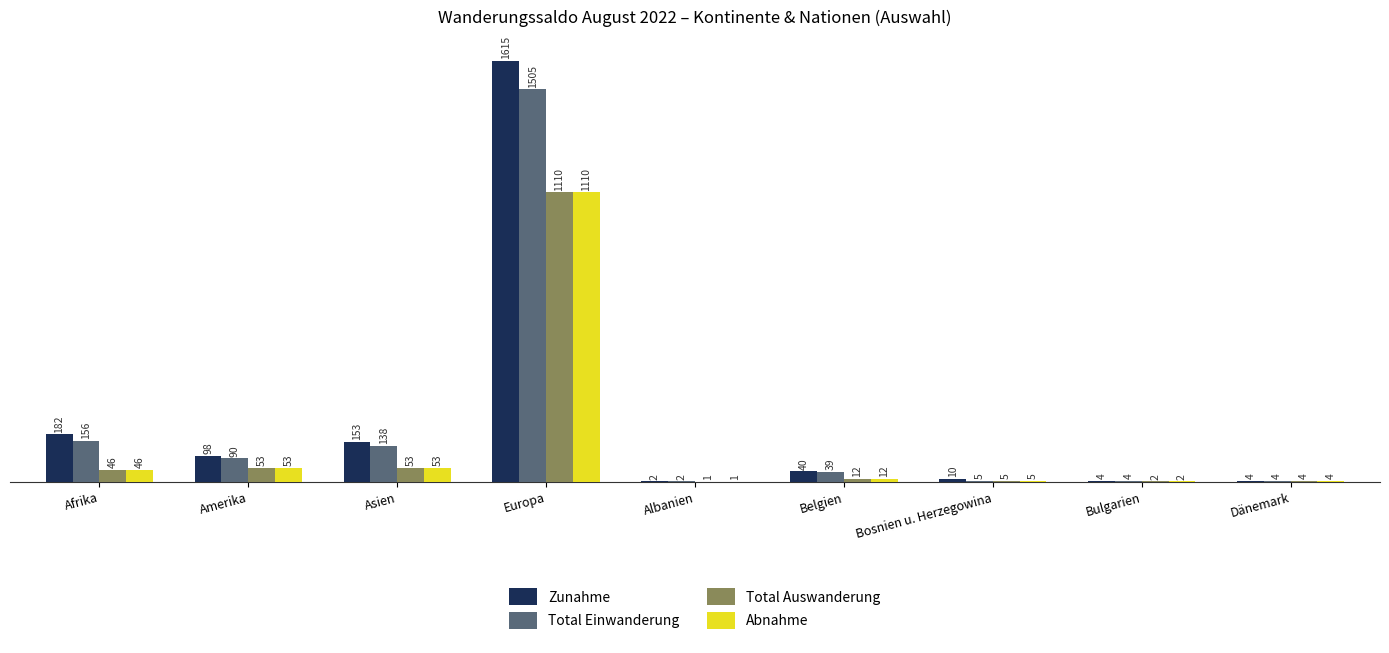

What value does the Abnahme series have at Afrika?

46